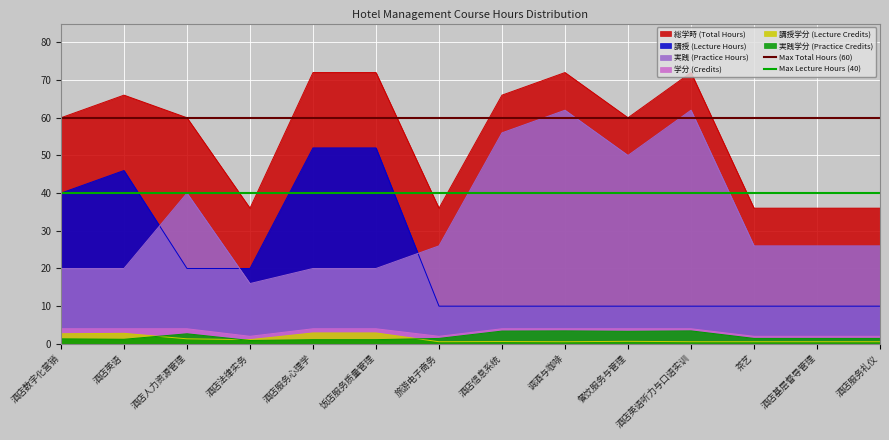

True or false: 学分 (Credits) and 実践 (Practice Hours) cross at least once.

False